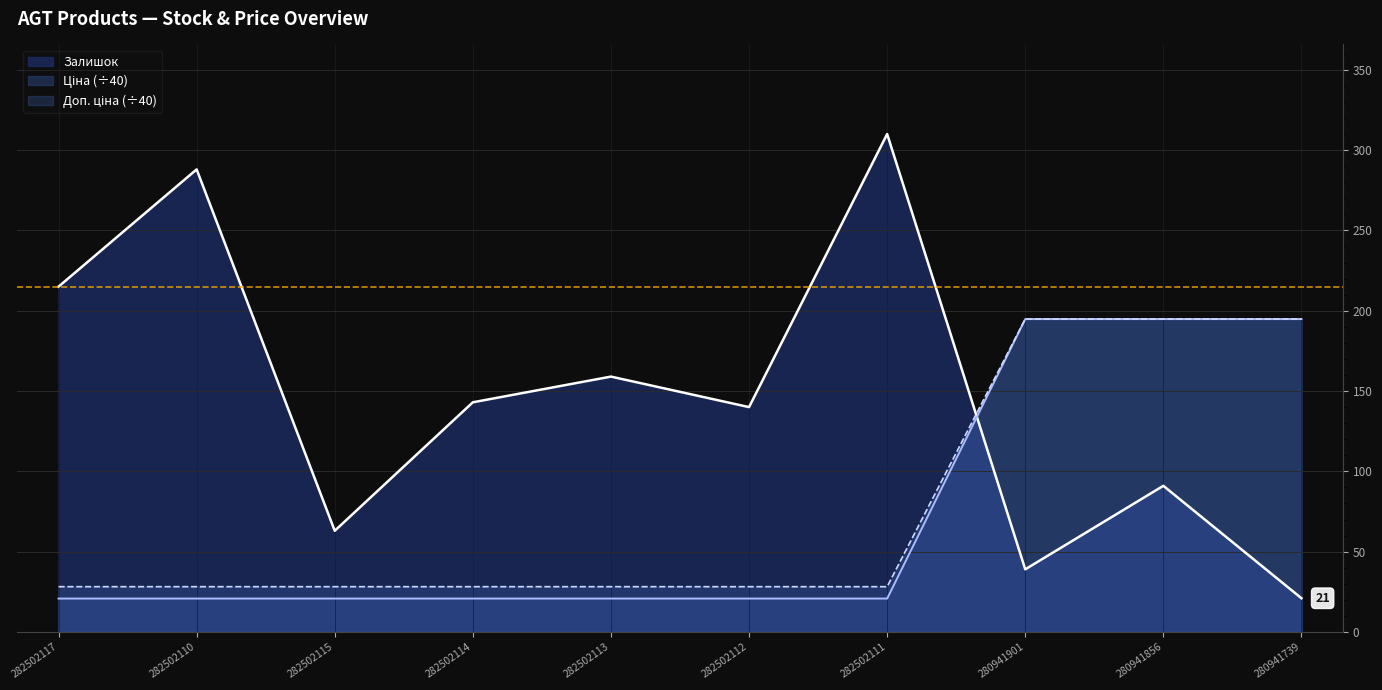

After their last crossing, which series has the higher values: Ціна or Залишок?

Ціна